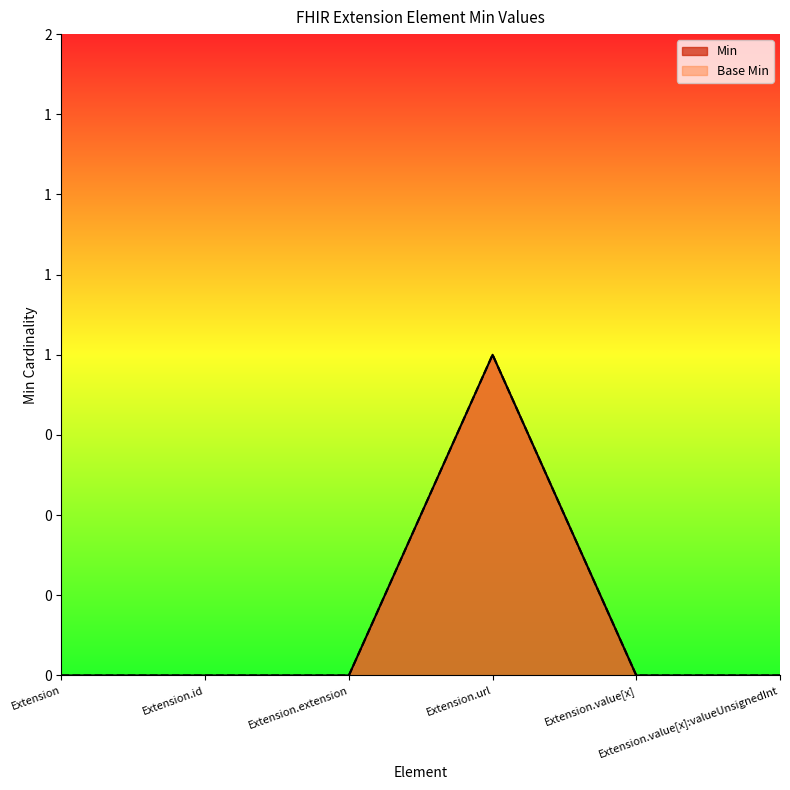

Is the value of Base Min at Extension greater than the value of Min at Extension.extension?

No